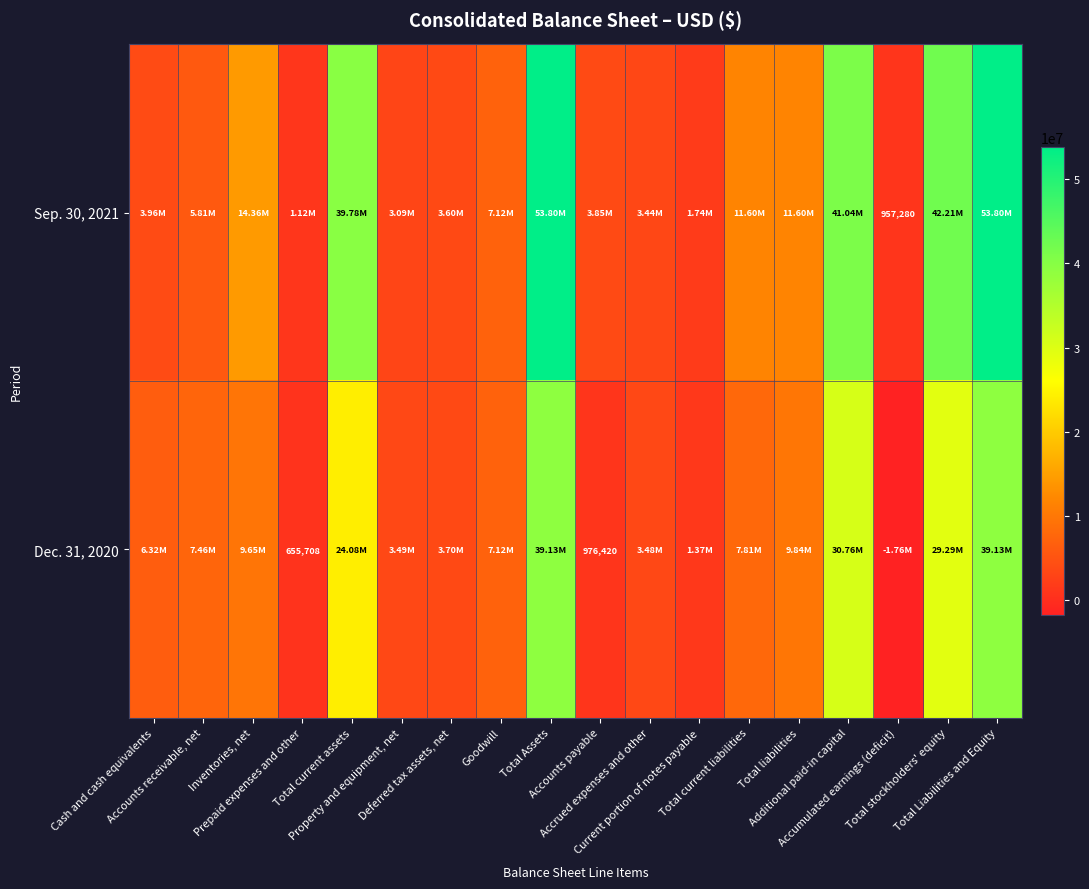

Rank the series by their average value, from lowest to highest.

Dec. 31, 2020, Sep. 30, 2021